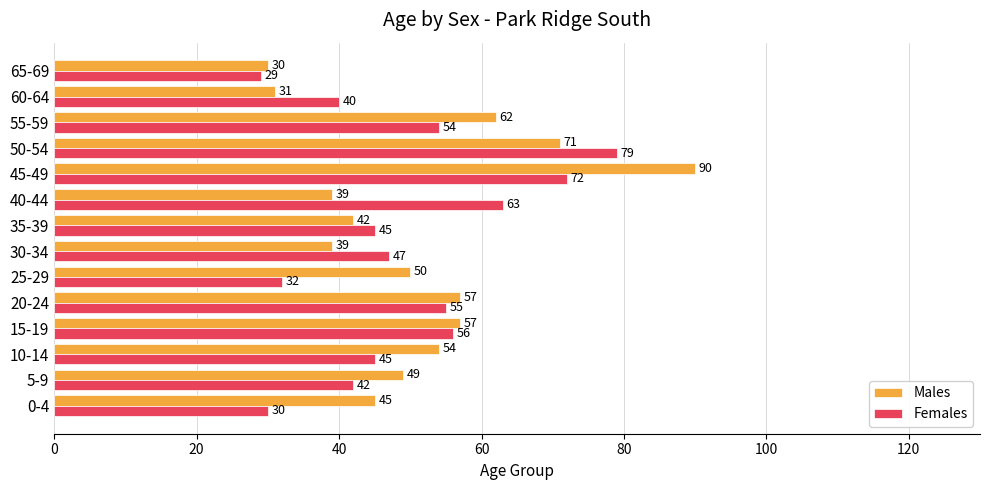

What is the sum of all Females values?

689